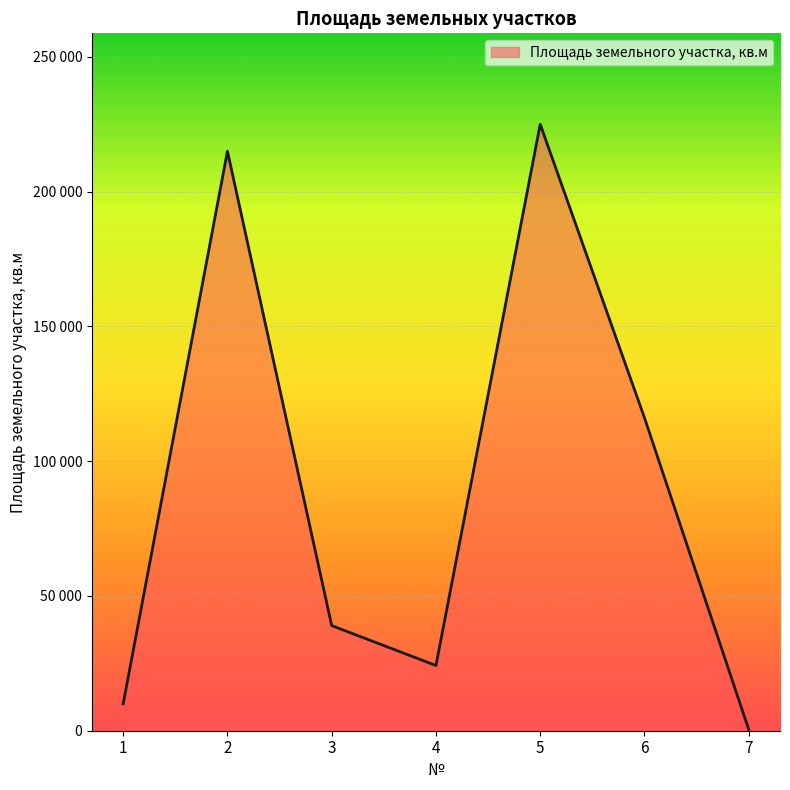

Which label corresponds to the smallest value in the chart?

7